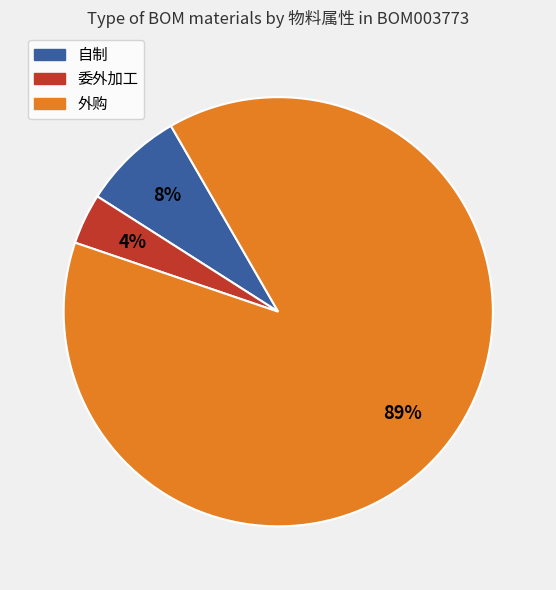

Does any single category account for the majority?

Yes